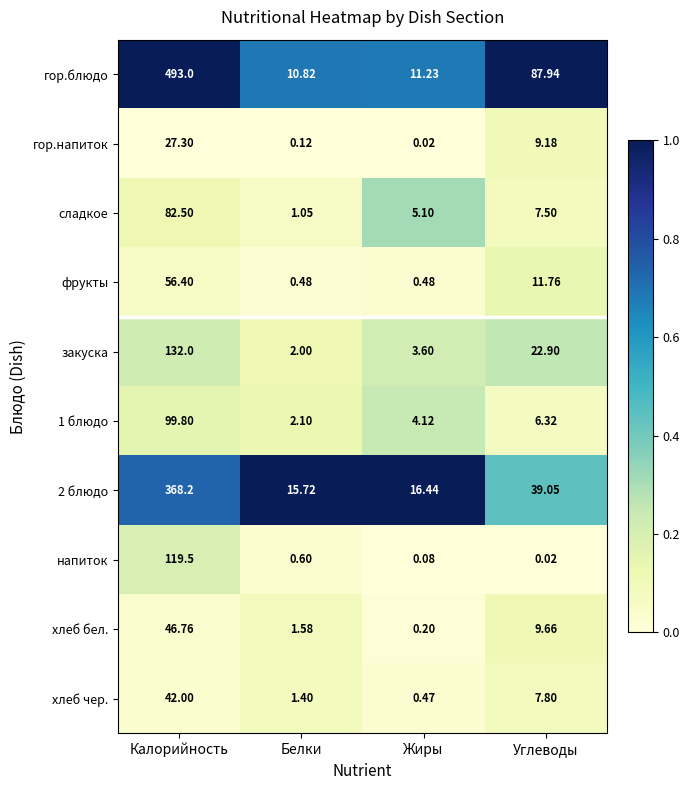

At which category does the chart reach its peak across all series?

Калорийность